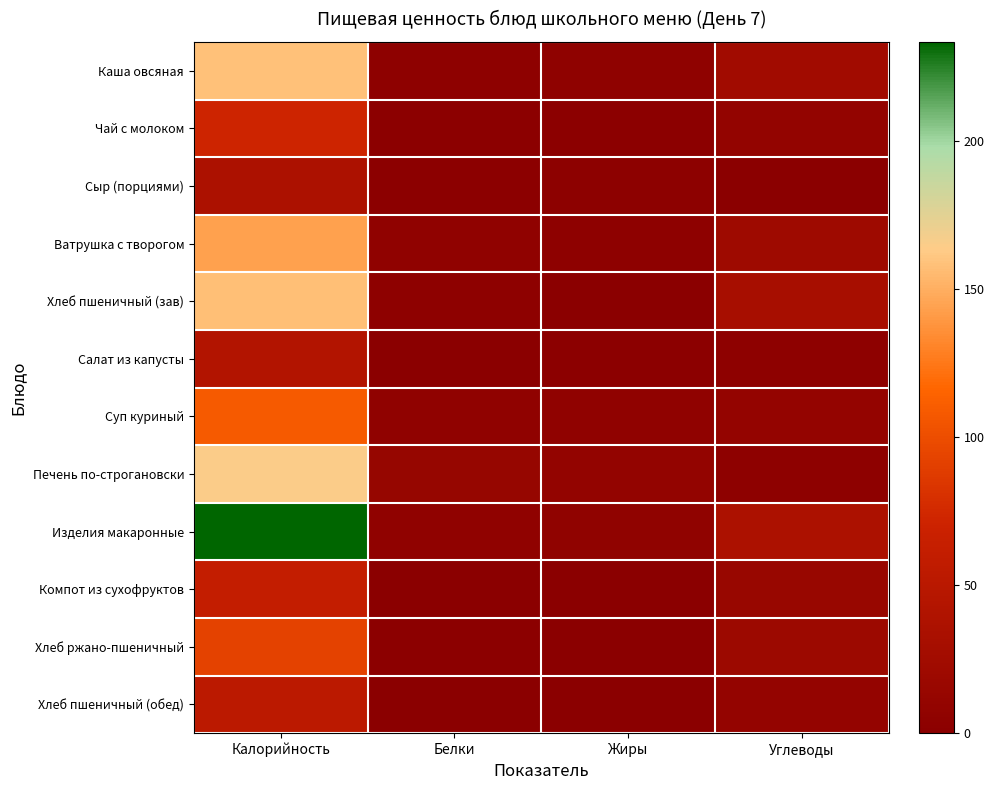

Which series has the largest total across all categories?

Изделия макаронные